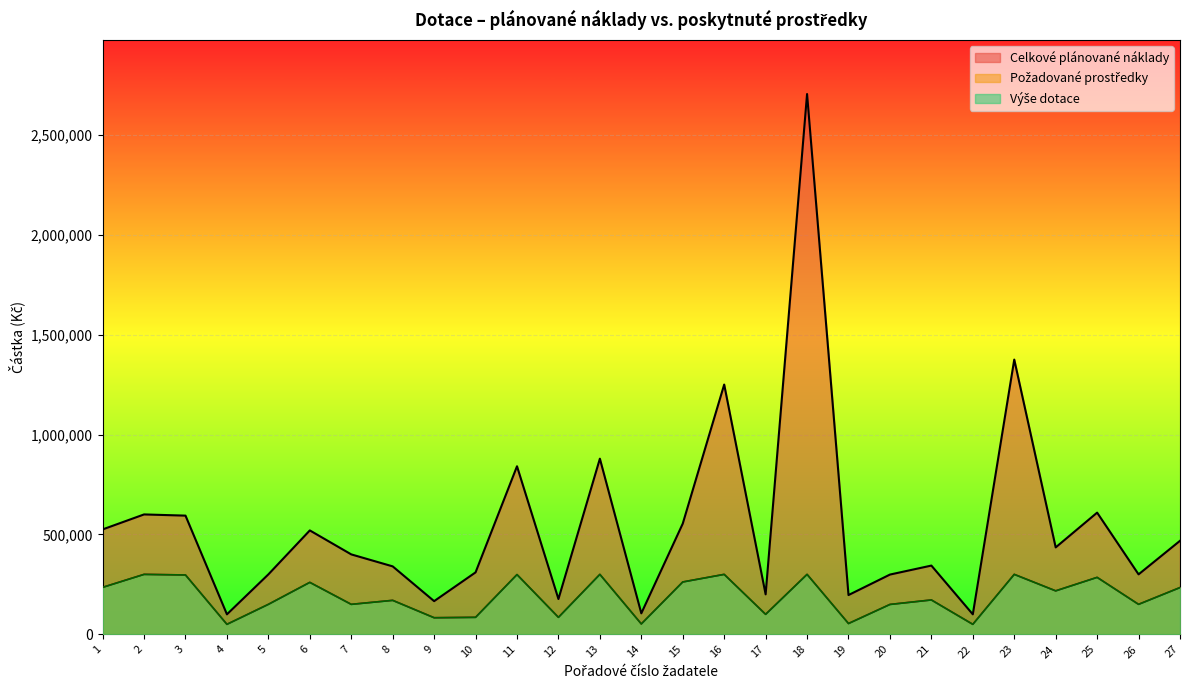

List the series in order of their peak value, lowest first.

Požadované prostředky, Výše dotace, Celkové plánované náklady